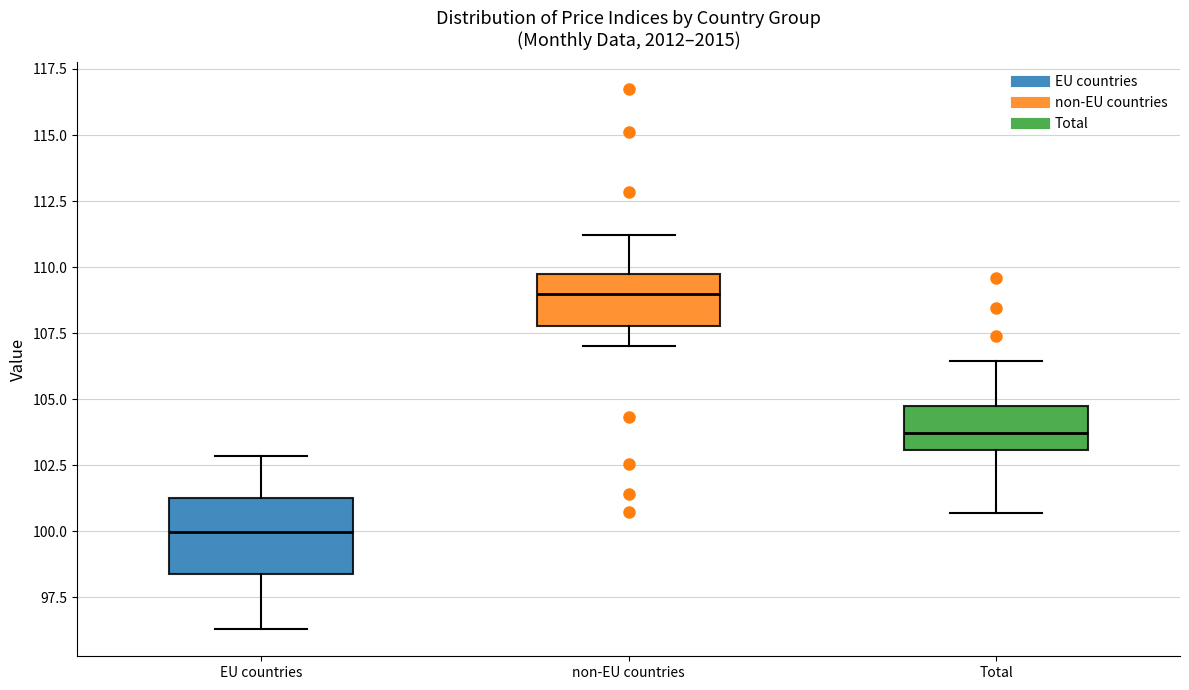

Reading left to right, transcribe this box plot: for each box, give where its median line is, the range the box spans, and where its two whiskers end, as read against the y-axis. The values are not printed on the chart, so give them approximately, as read against the axis.

EU countries: median 100.0, box 98.5 to 101.5, whiskers 96.5 to 103.0
non-EU countries: median 109.0, box 108.0 to 110.0, whiskers 107.0 to 111.0
Total: median 103.5, box 103.0 to 104.5, whiskers 100.5 to 106.5